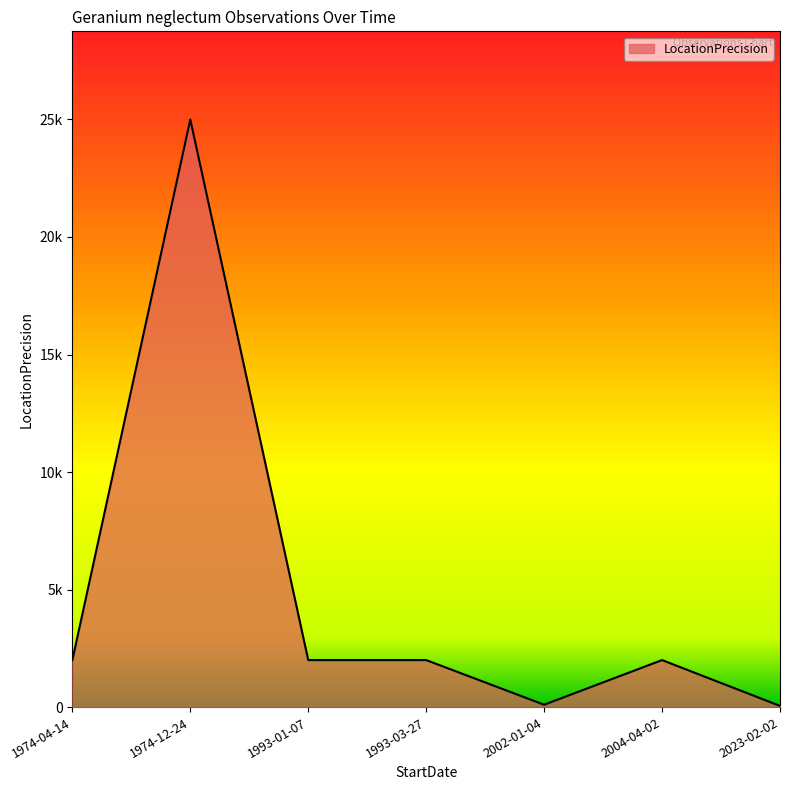

What is the sum of all values?

33150